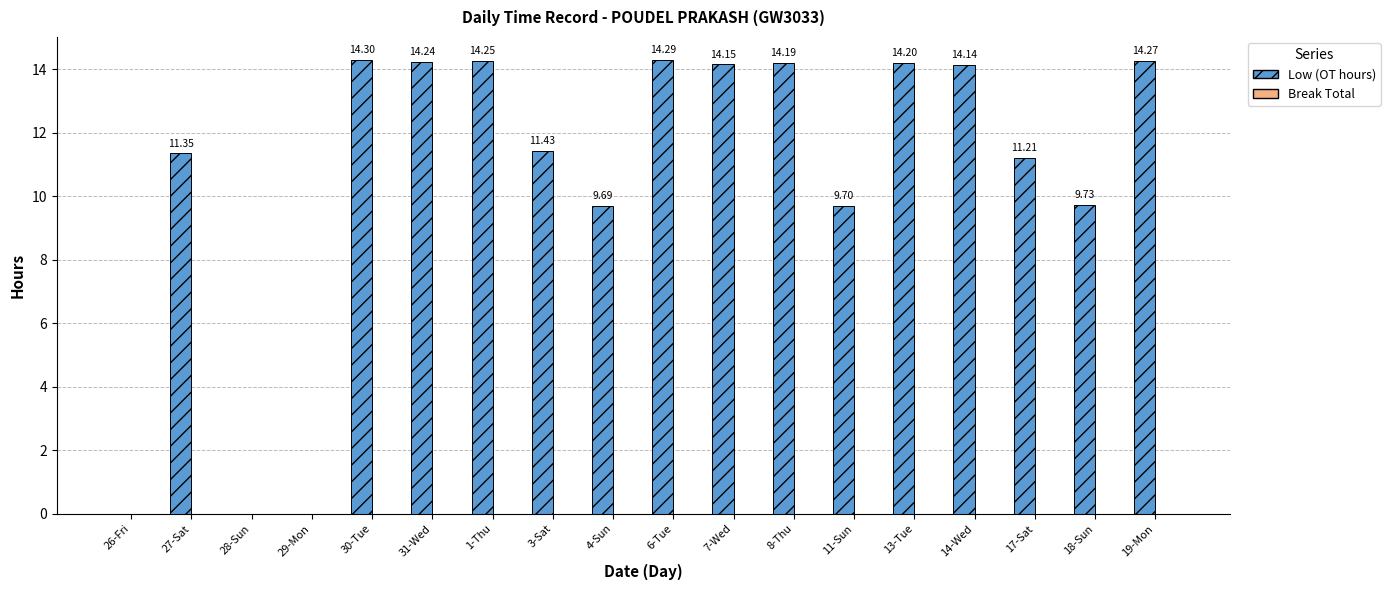

Which has a higher value, 29-Mon or 31-Wed?

31-Wed